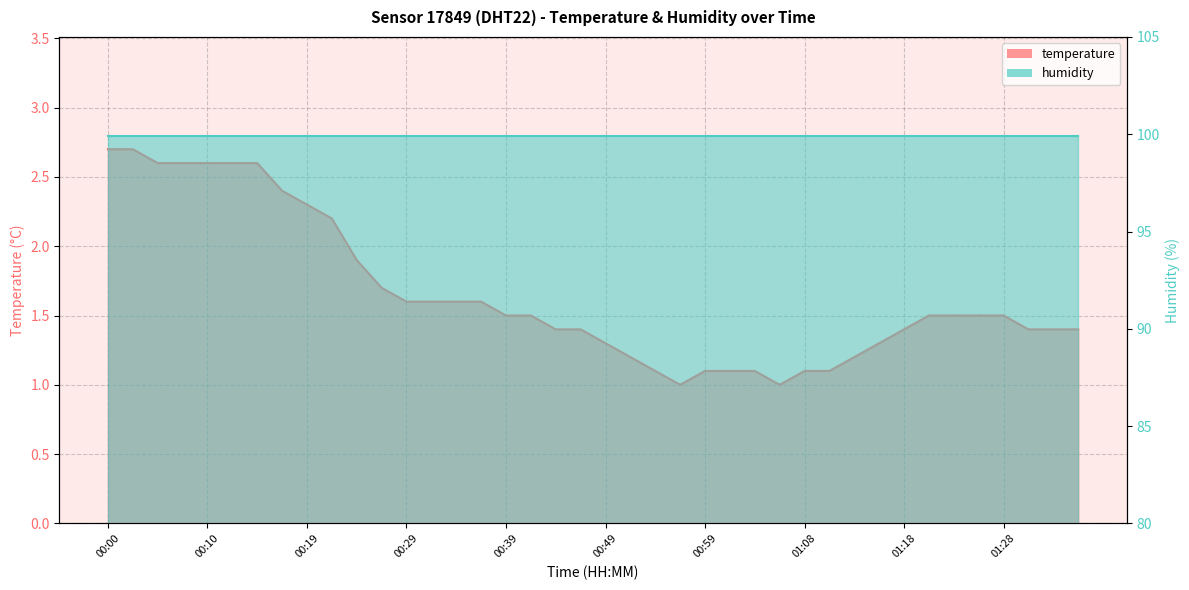

True or false: the data shows 2.1 at 00:49.

False